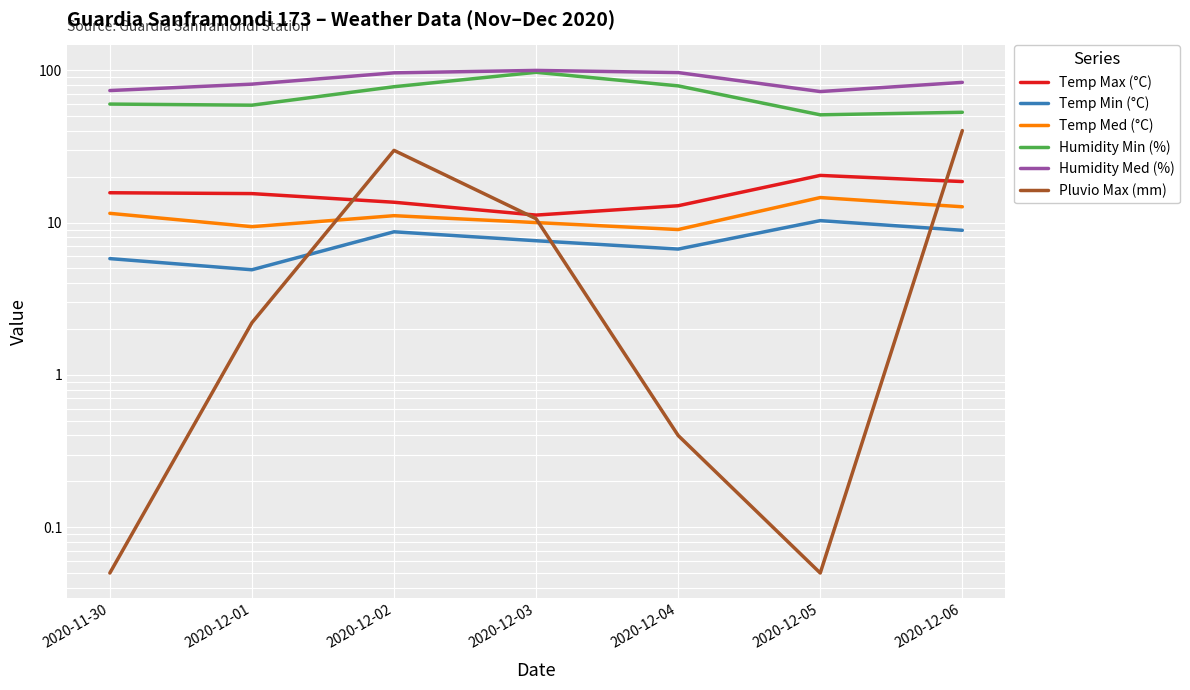

What is the sum of the Humidity Min (%) values at 2020-12-01 and 2020-12-02?

137.0